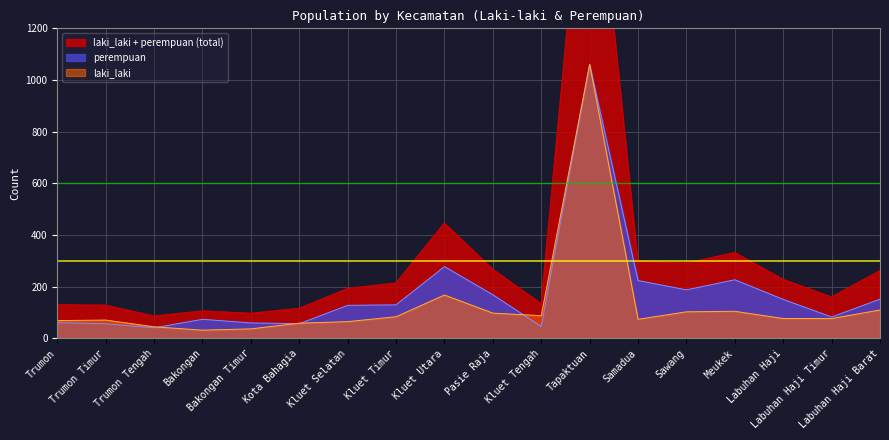

Is it true that perempuan equals 189 at Kluet Timur?

False